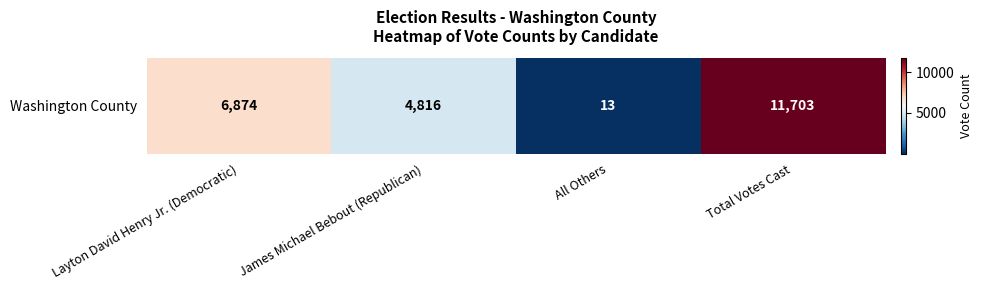

Approximately how many times larger is the value at Layton David Henry Jr. (Democratic) compared to All Others?

528.8